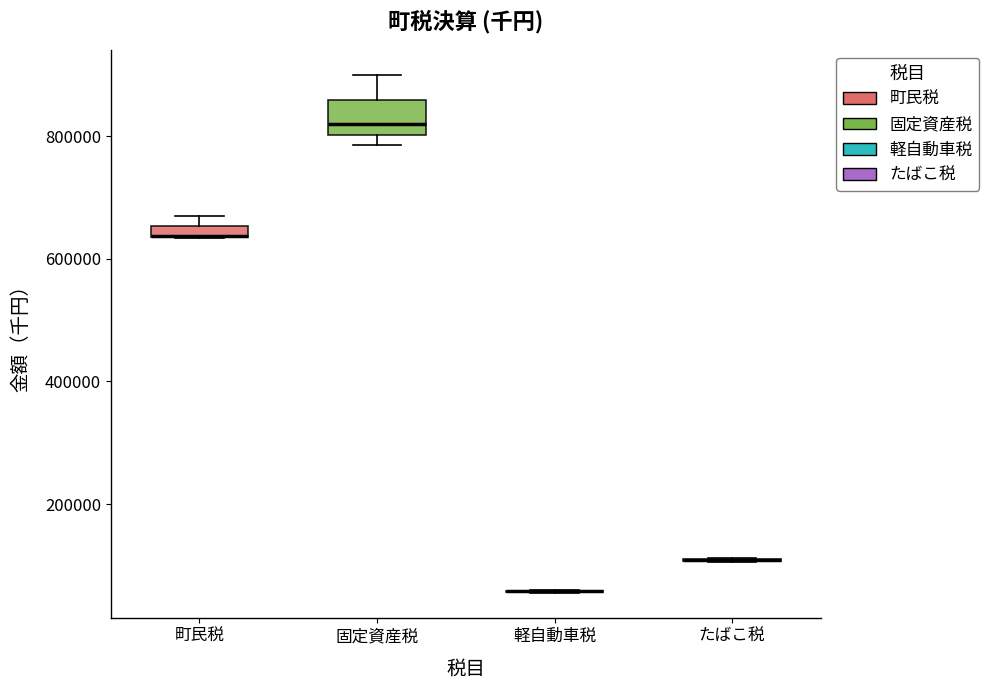

Comparing the boxes themselves (not the whiskers), which one is the tallest?

固定資産税